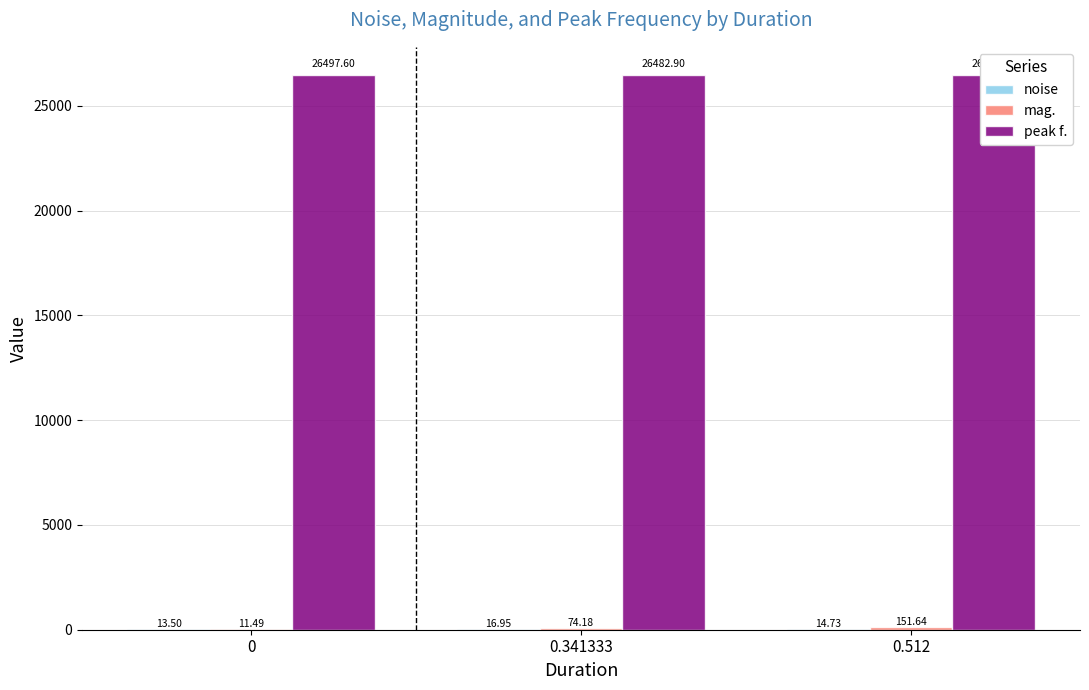

At which category is the sum across all series the highest?

0.512